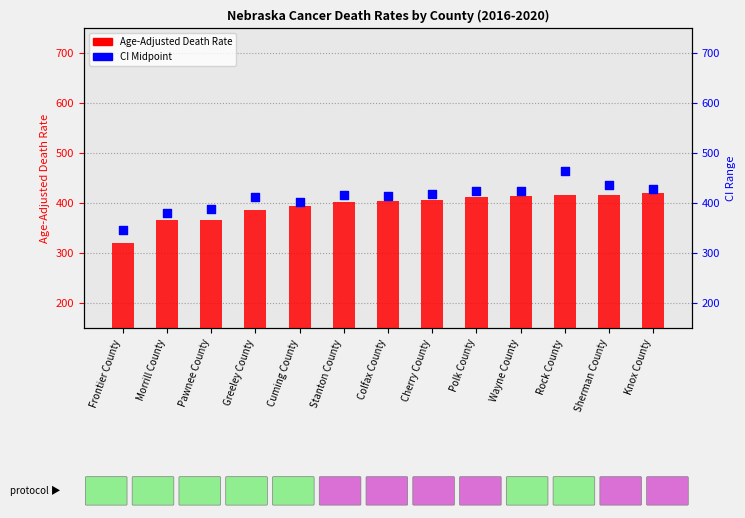

What is the total value across all series at Pawnee County?

754.8